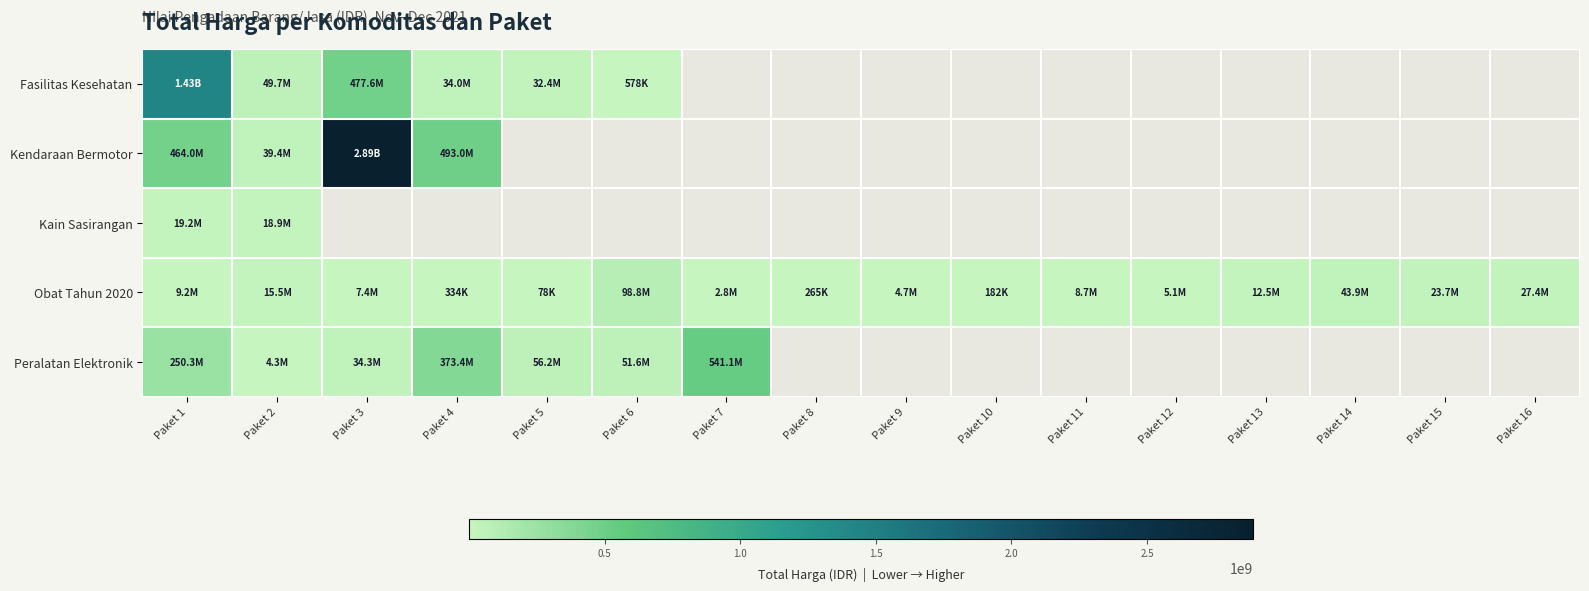

What is the difference between the maximum and minimum values in the Kendaraan Bermotor series?

2852682000.0